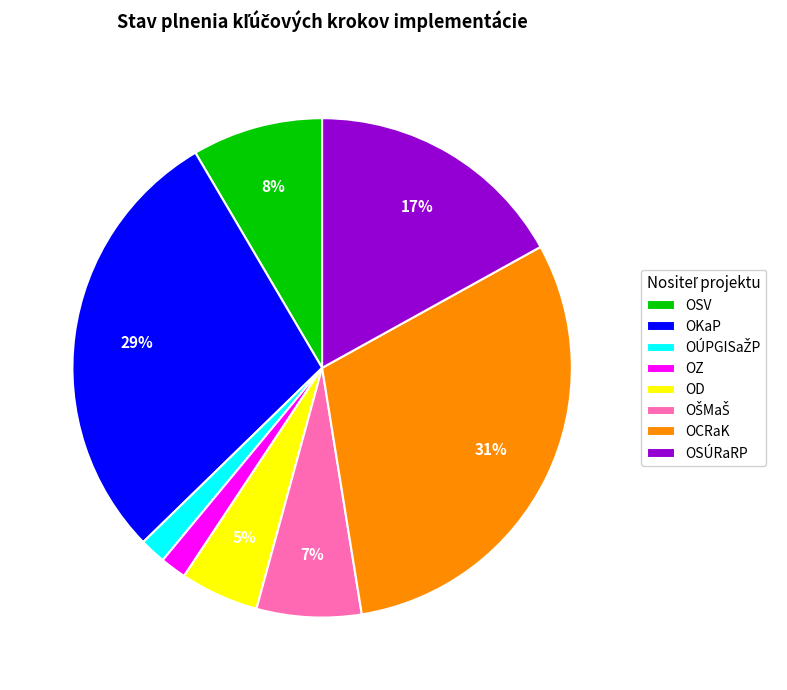

Which has a higher value, OCRaK or OKaP?

OCRaK